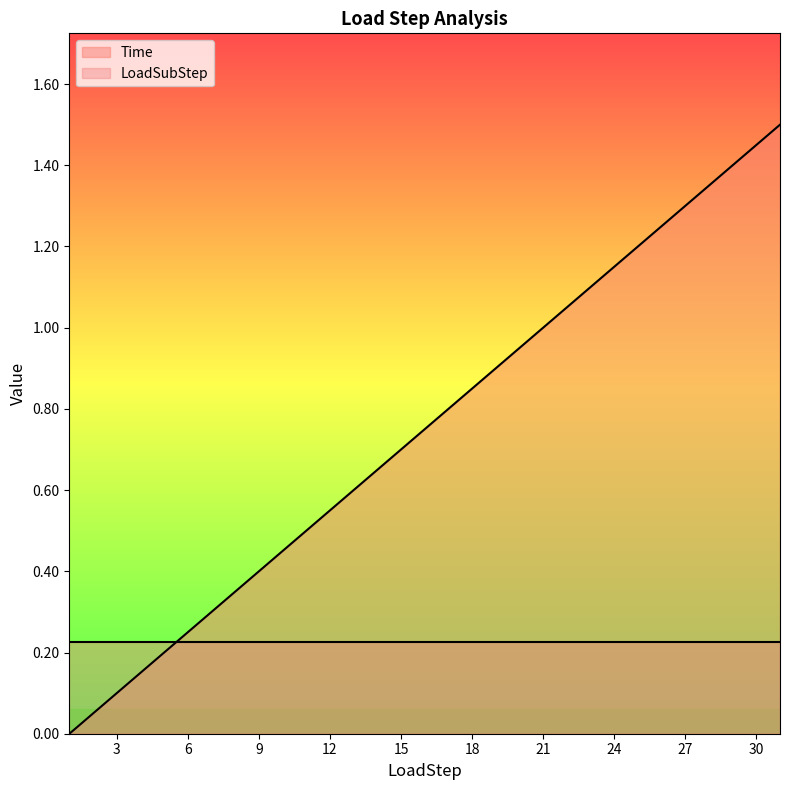

What is the value of the 27th point from the left?

1.3